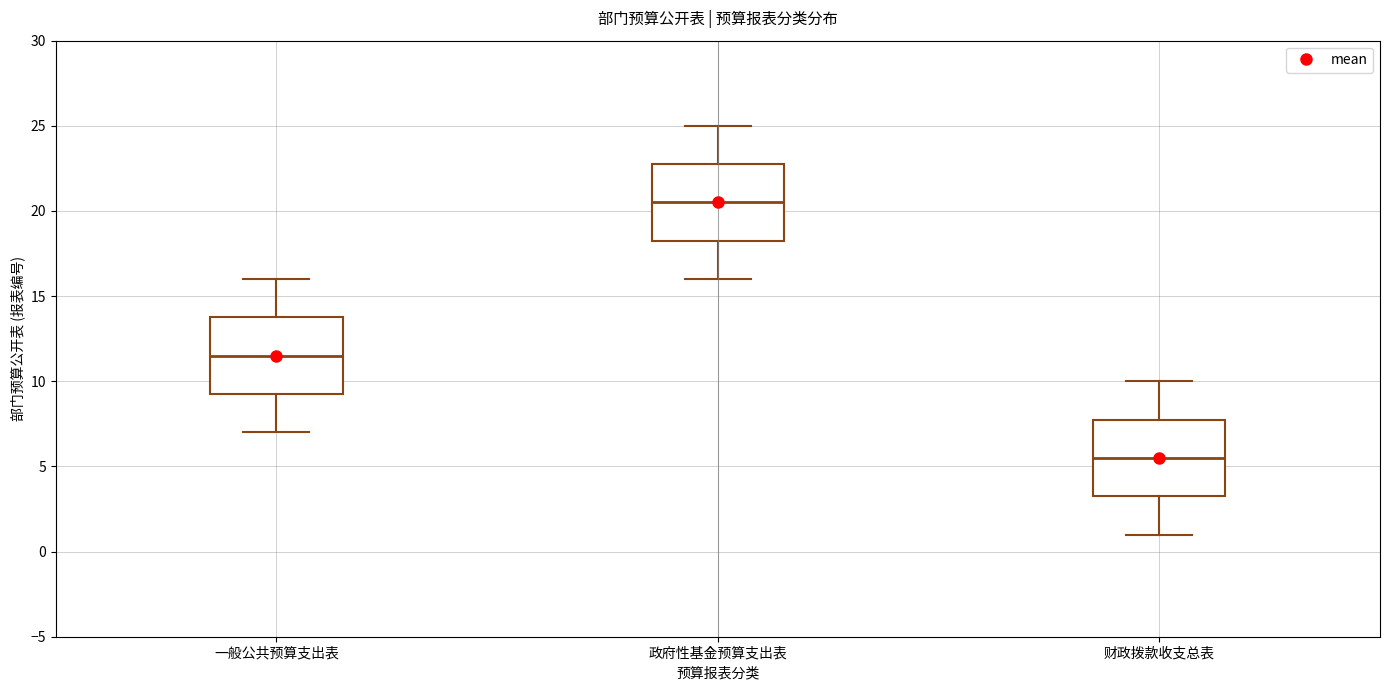

Reading left to right, transcribe this box plot: for each box, give where its median line is, the range the box spans, and where its two whiskers end, as read against the y-axis. The values are not printed on the chart, so give them approximately, as read against the axis.

一般公共预算支出表: median 11.5, box 9.5 to 14.0, whiskers 7.0 to 16.0
政府性基金预算支出表: median 20.5, box 18.5 to 23.0, whiskers 16.0 to 25.0
财政拨款收支总表: median 5.5, box 3.5 to 8.0, whiskers 1.0 to 10.0